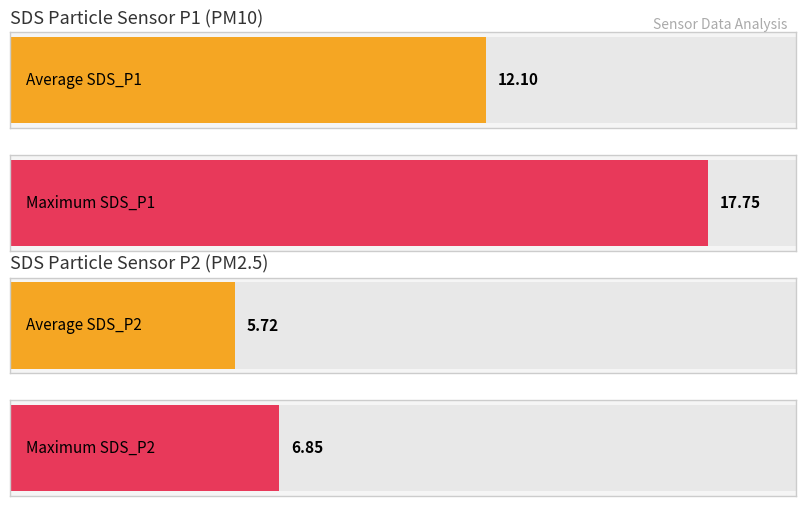

Rank the series by their maximum value, from highest to lowest.

SDS_P1, SDS_P2